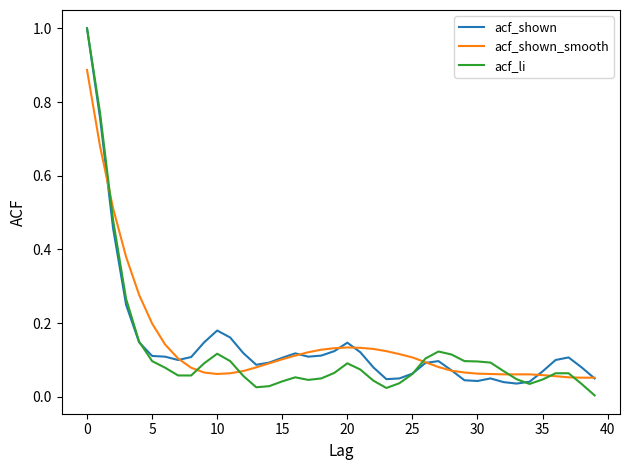

Which series has the widest spread of values?

acf_li